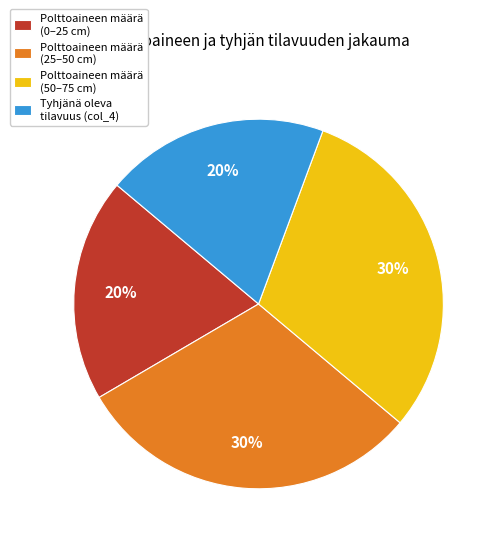

To the nearest percent, what percentage of the pie is Tyhjänä oleva tilavuus (col_4)?

20%